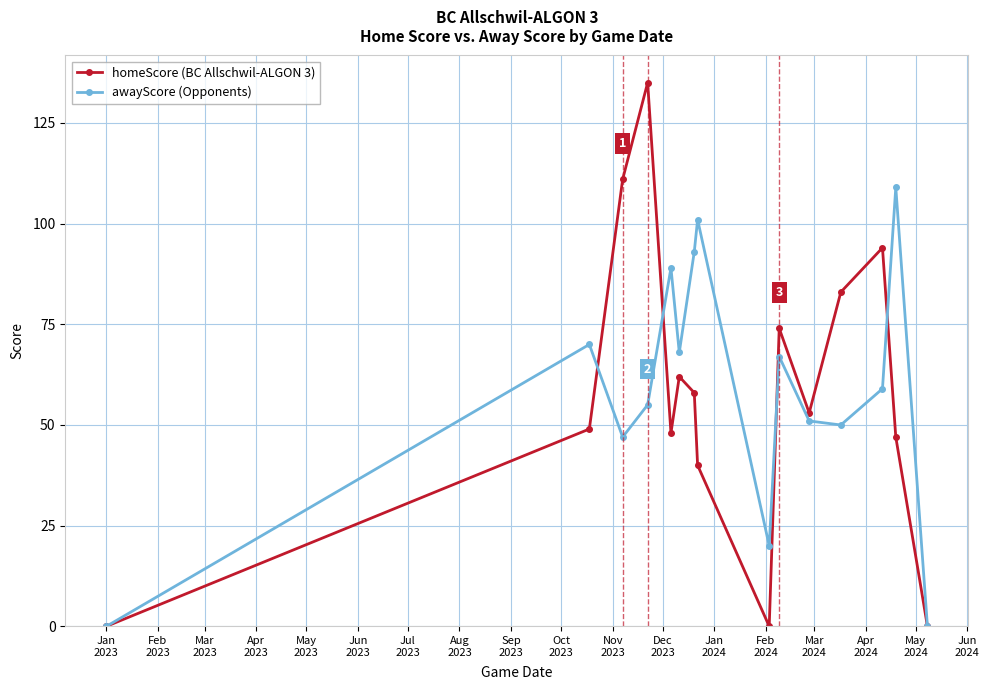

Which series has the largest total across all categories?

awayScore (Opponents)